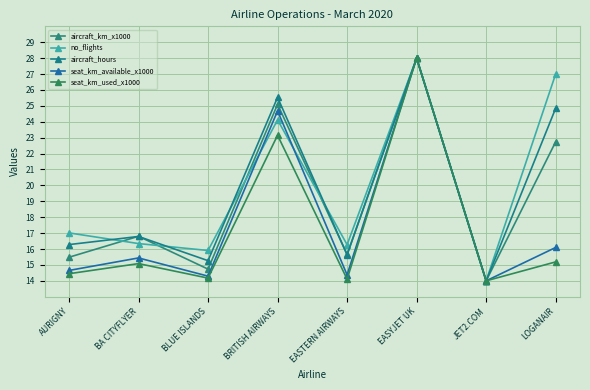

What is the maximum value shown in the chart?

28.0